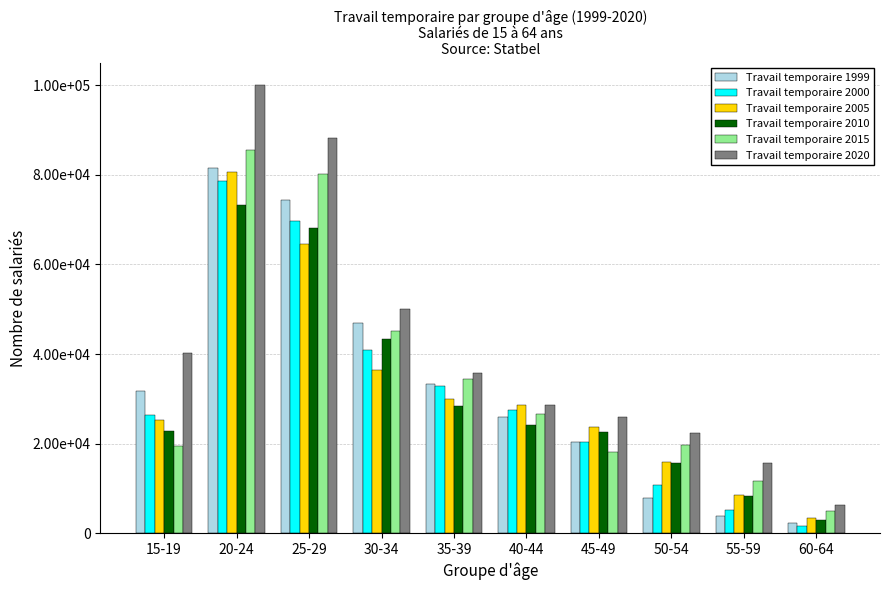

Does the chart contain stacked bars?

No